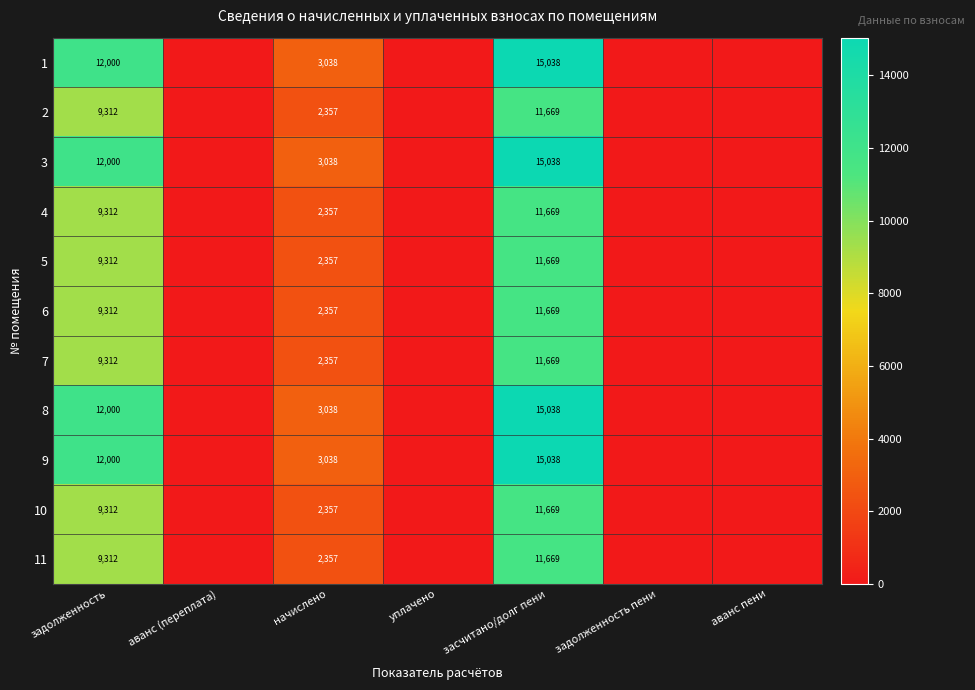

Is it true that 11 equals 11669 at засчитано/долг пени?

True